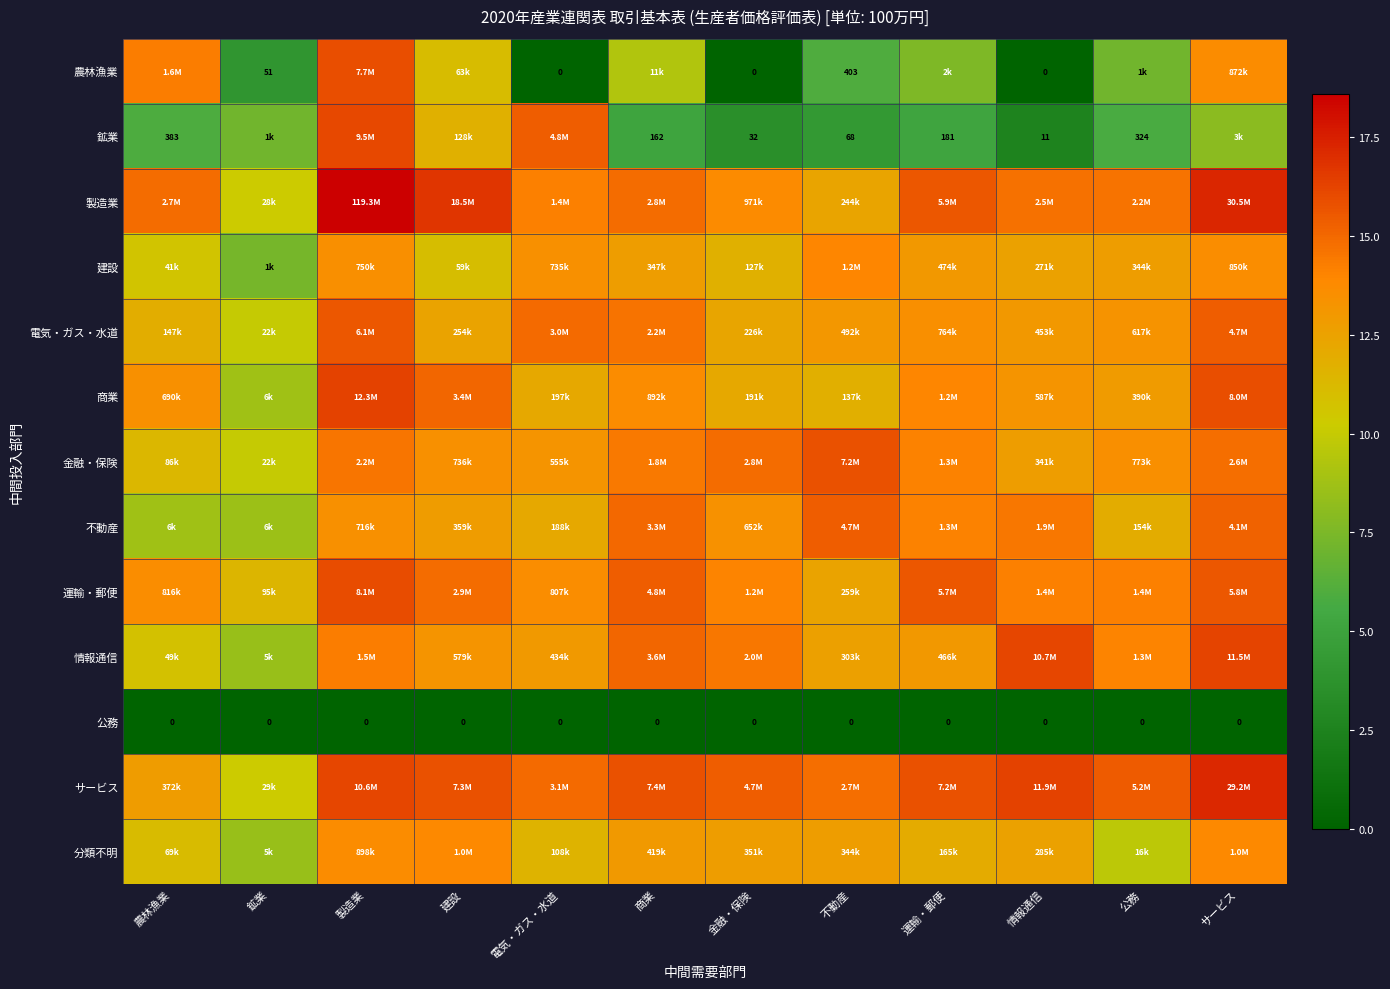

Which category has the lowest value in the 情報通信 series?

鉱業